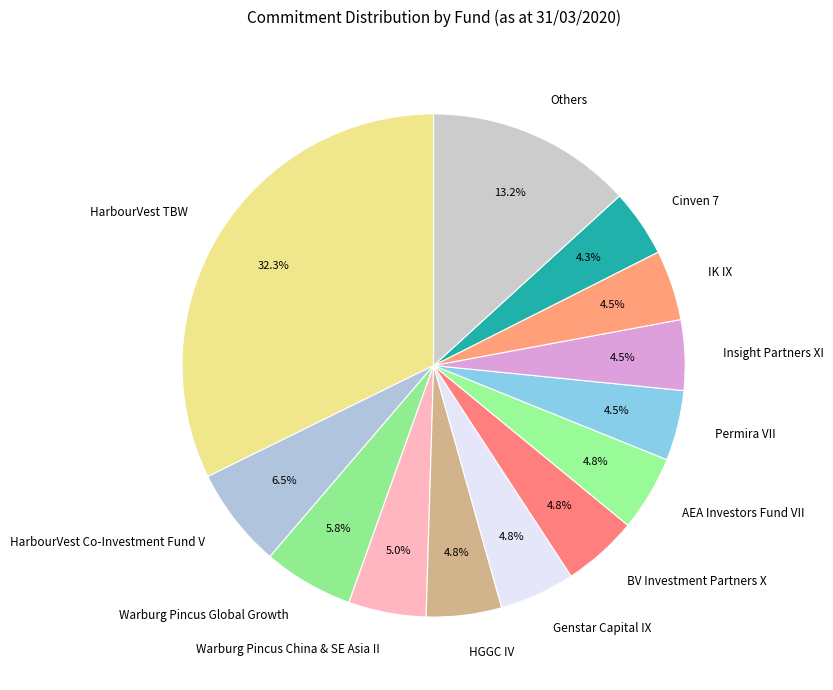

What percentage is the Warburg Pincus Global Growth slice, to the nearest percent?

6%